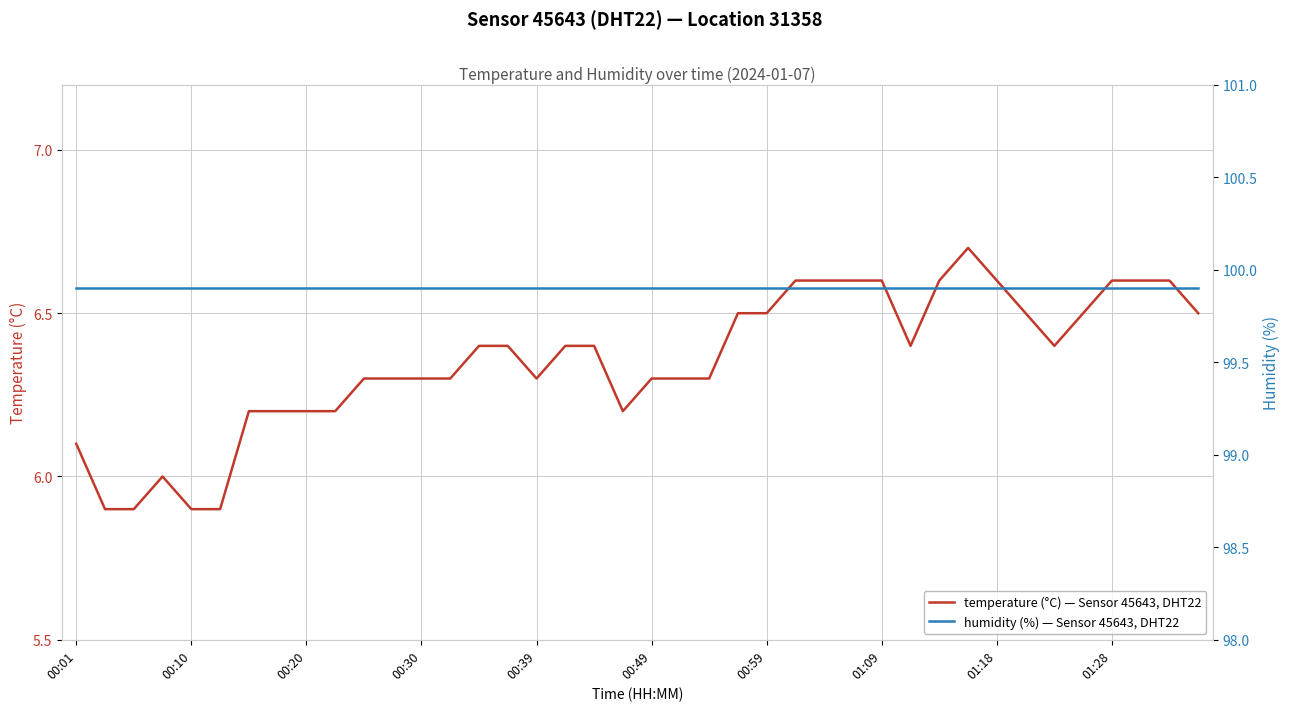

At 33, list the series in order from largest to smallest.

humidity (%) — Sensor 45643, DHT22, temperature (°C) — Sensor 45643, DHT22